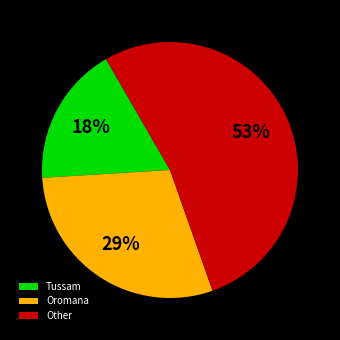

The Oromana slice represents 29% of the pie. True or false?

True